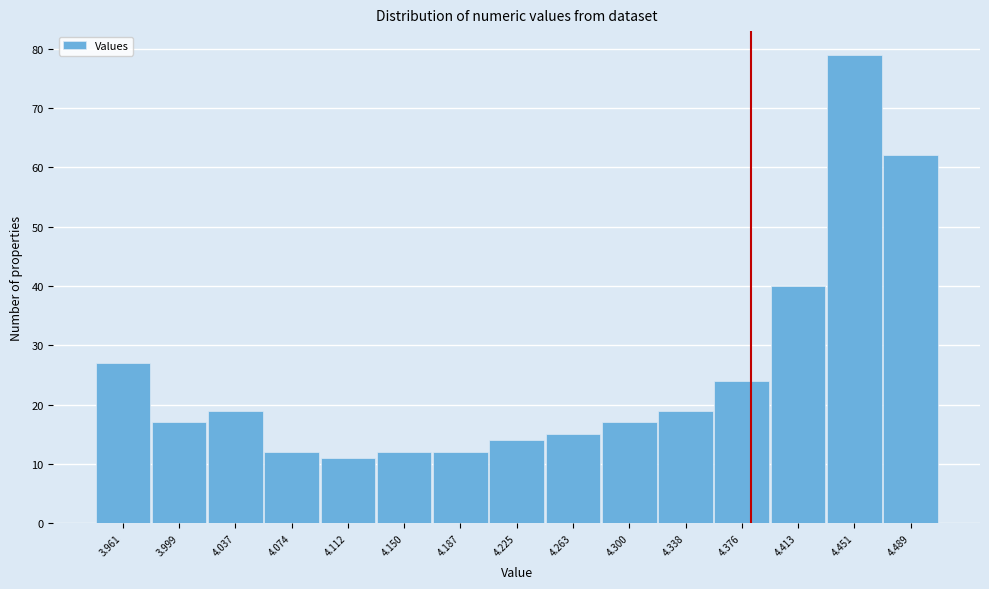

Reading right to left, transcribe all the data shown in this chart.

62	79	40	24	19	17	15	14	12	12	11	12	19	17	27